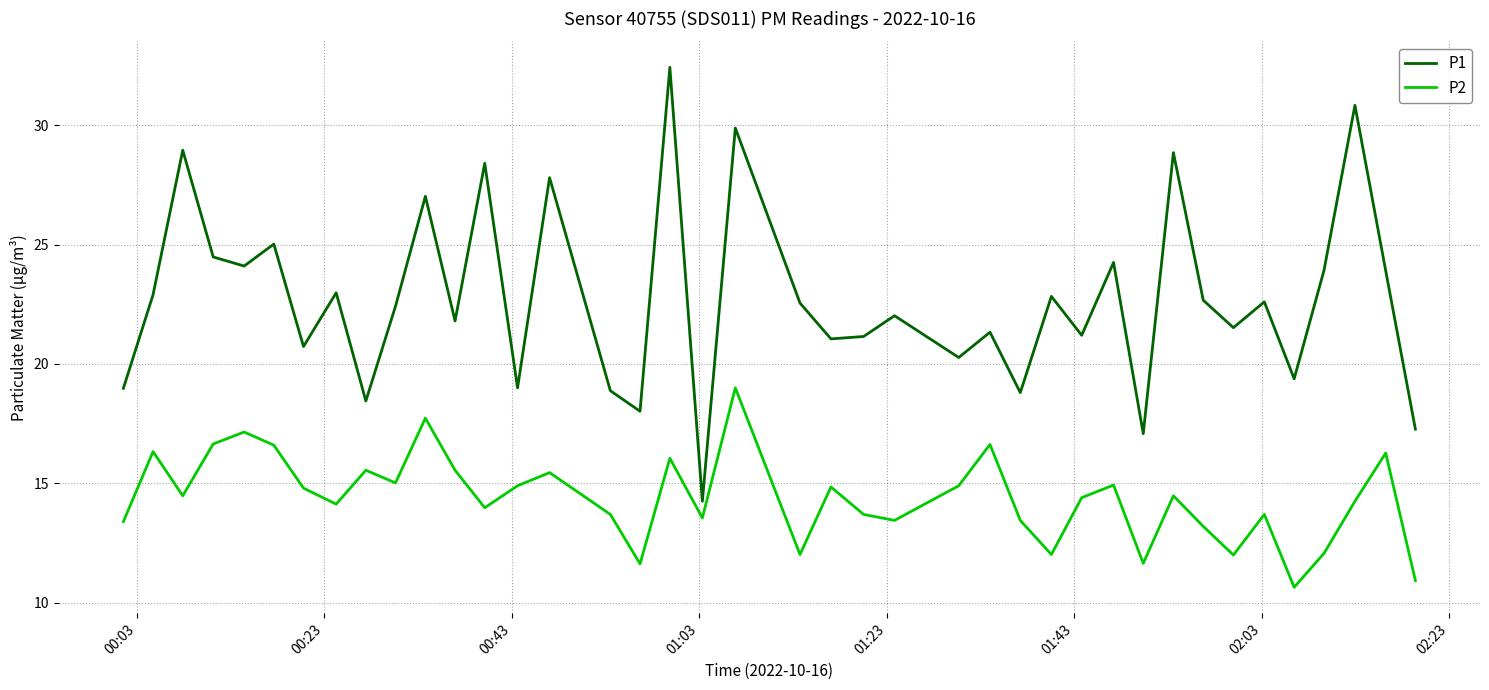

At how many categories does at least one series exceed 14?

40